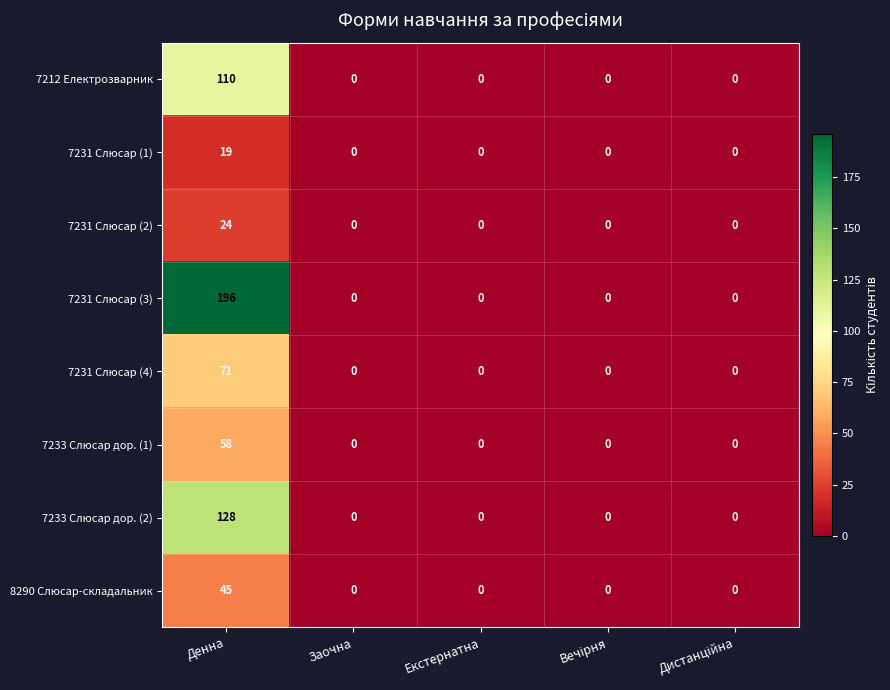

Which series has the widest spread of values?

7231 Слюсар (3)